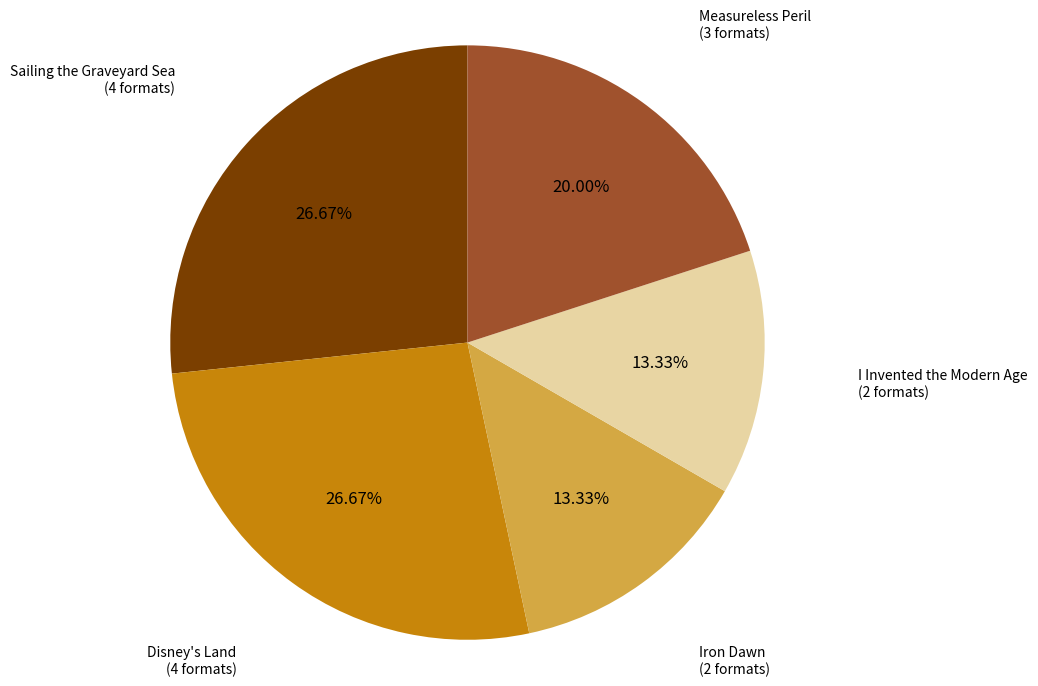

What is the total percentage of Measureless Peril and I Invented the Modern Age?

33.3%